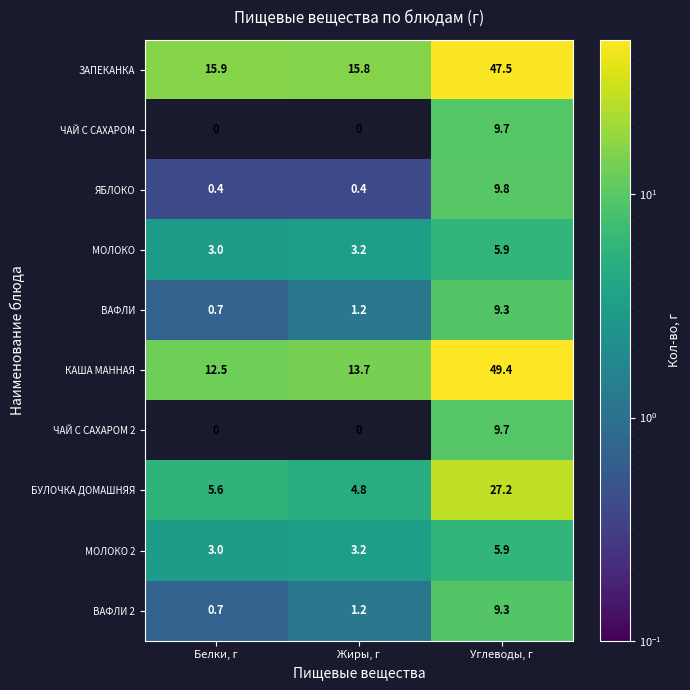

What is the difference between the highest and lowest values at Жиры, г?

15.8